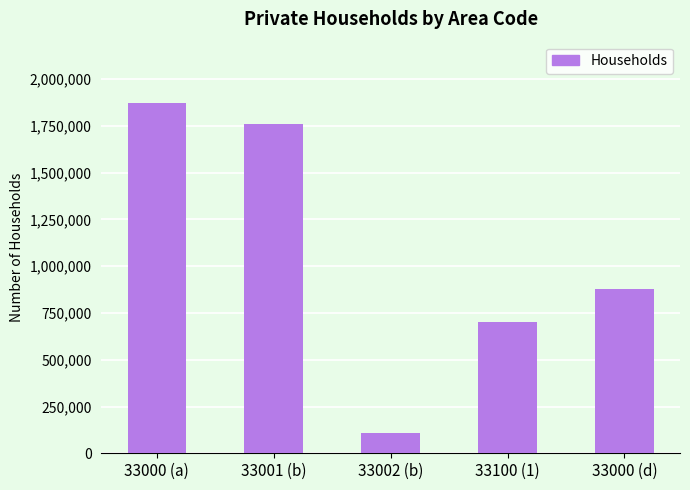

Is it true that the value at 33100 (1) is 953454?

False